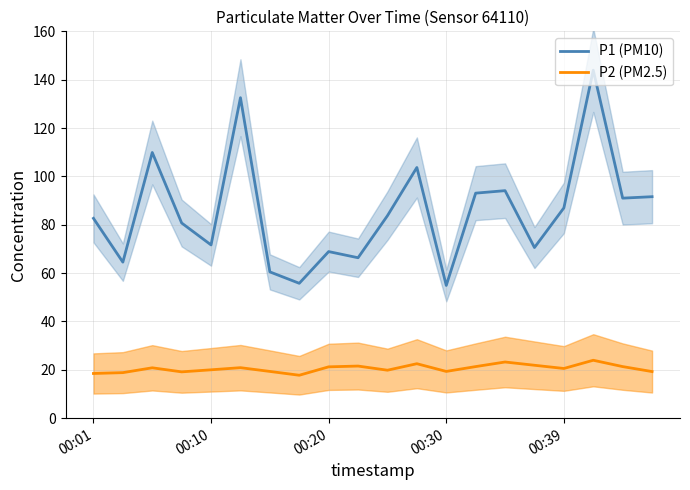

What is the value of the P2 (PM2.5) point at the 11th from the left?

19.8